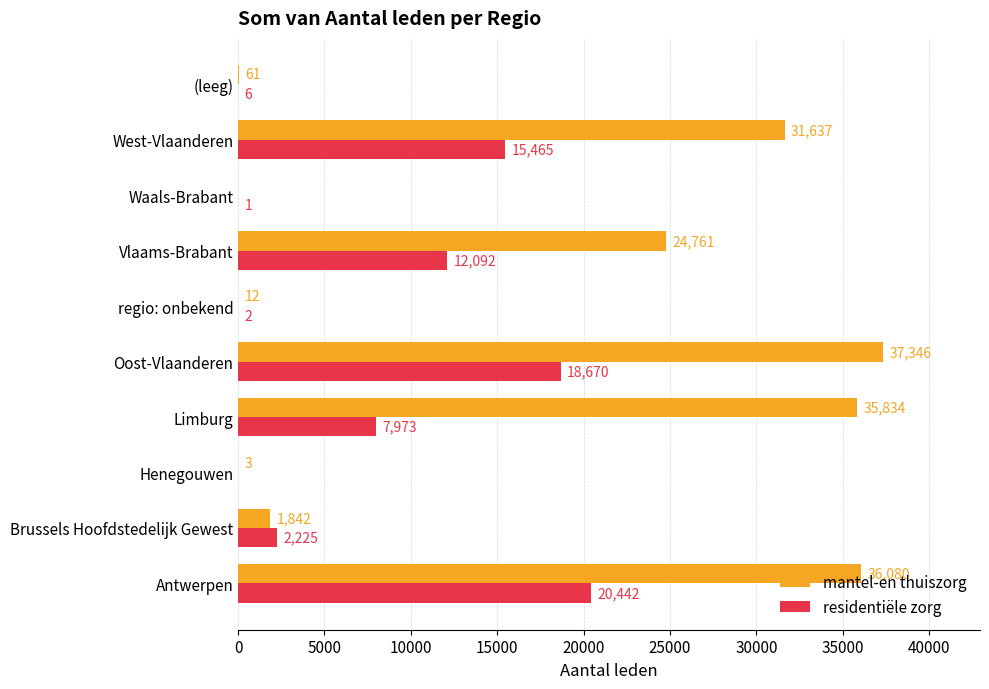

Between Brussels Hoofdstedelijk Gewest and Henegouwen, which series saw the biggest shift?

residentiële zorg